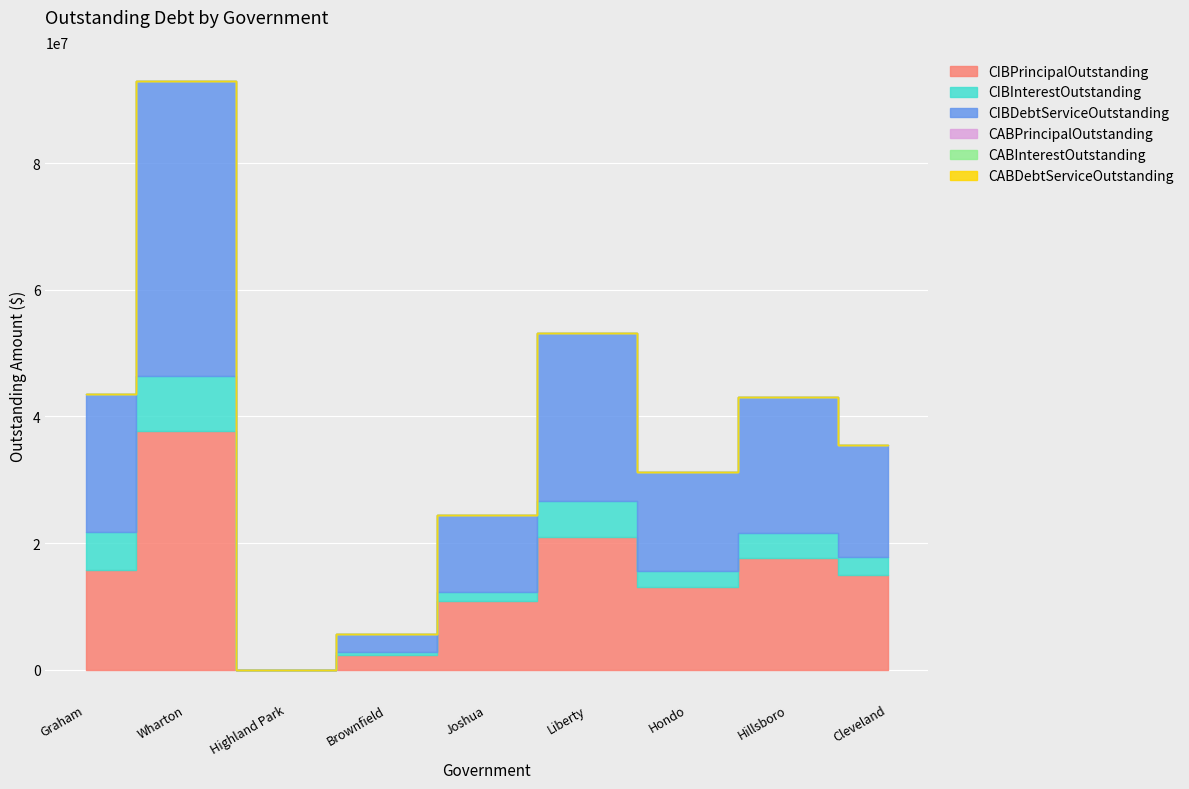

True or false: CIBPrincipalOutstanding and CIBDebtServiceOutstanding cross at least once.

False